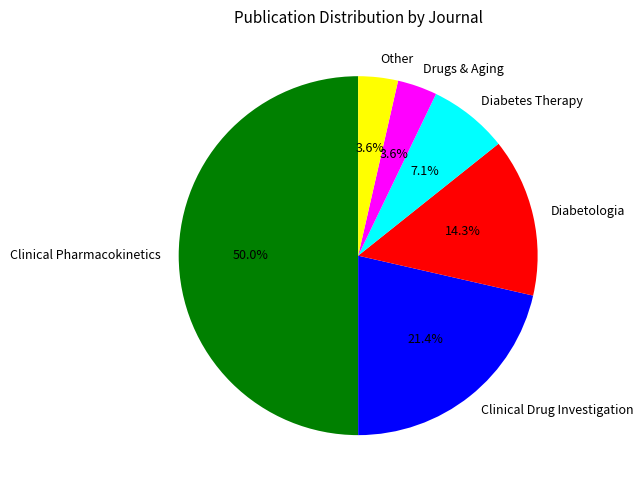

Is Drugs & Aging the majority of the pie?

No